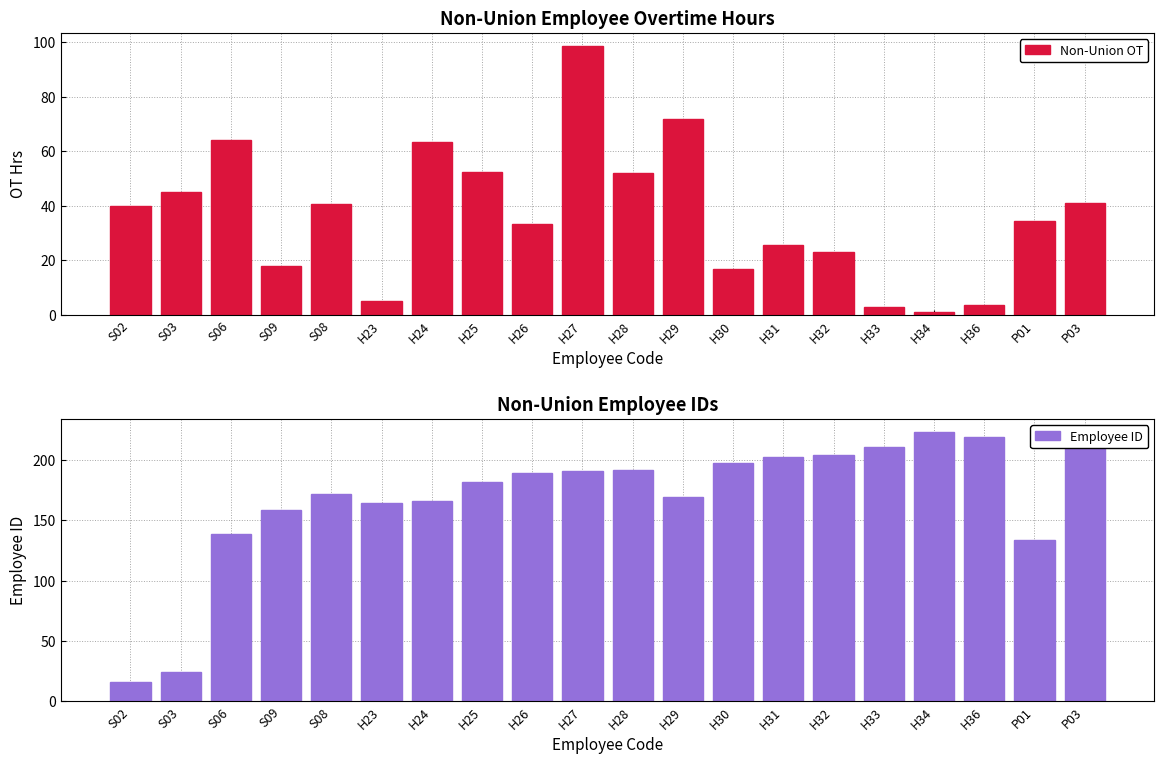

What is the difference between the maximum and minimum values in the Non-Union OT series?

97.5